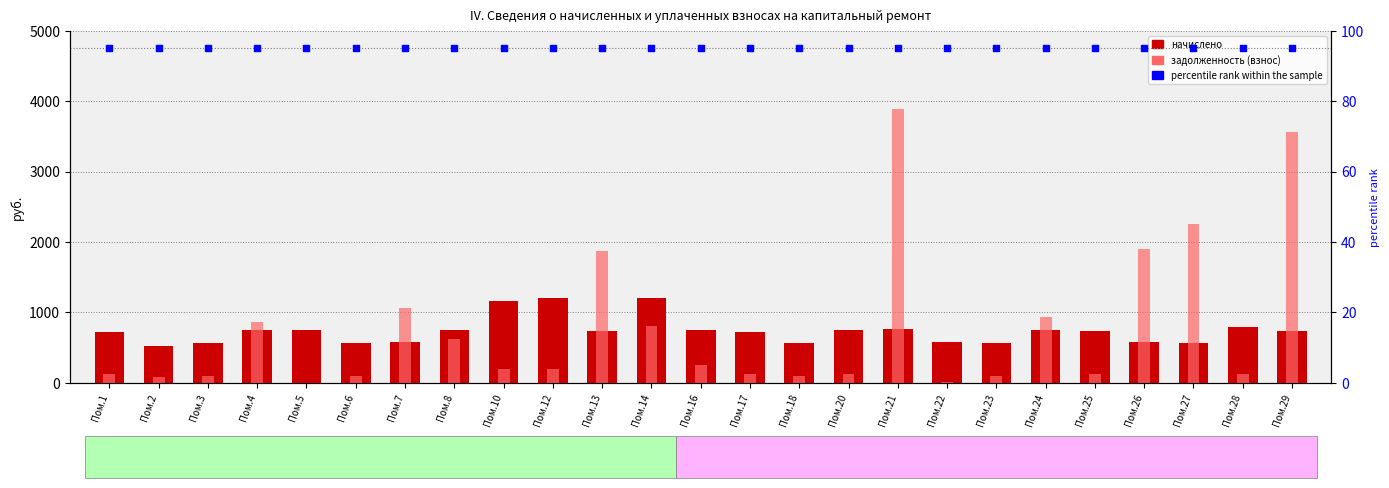

At how many categories does at least one series exceed 3850?

1